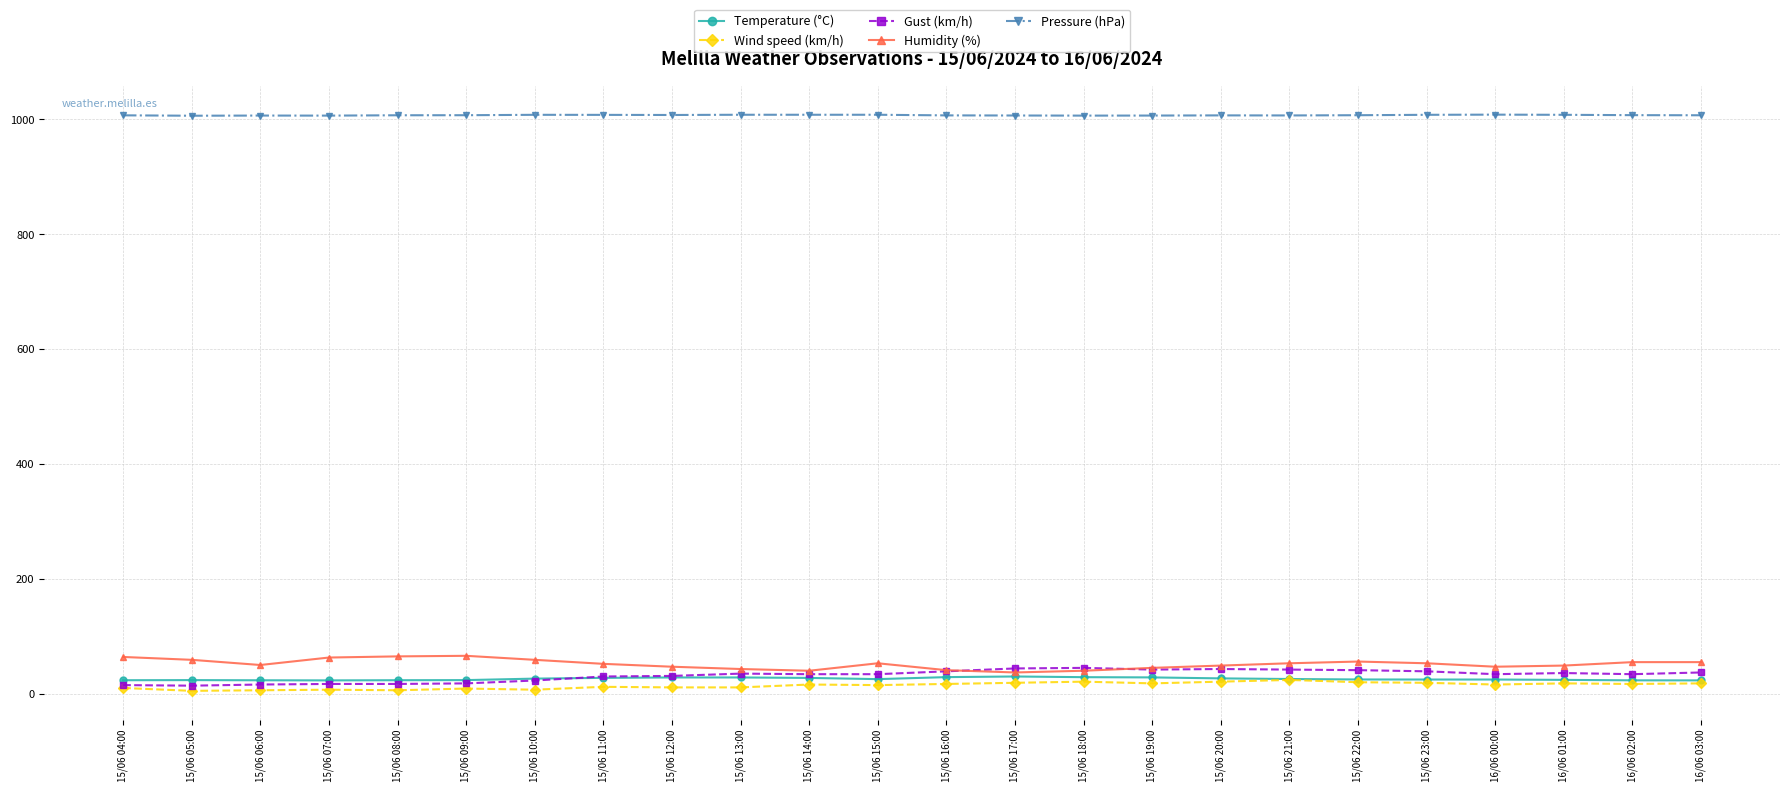

What is the minimum value for Pressure (hPa)?

1006.4